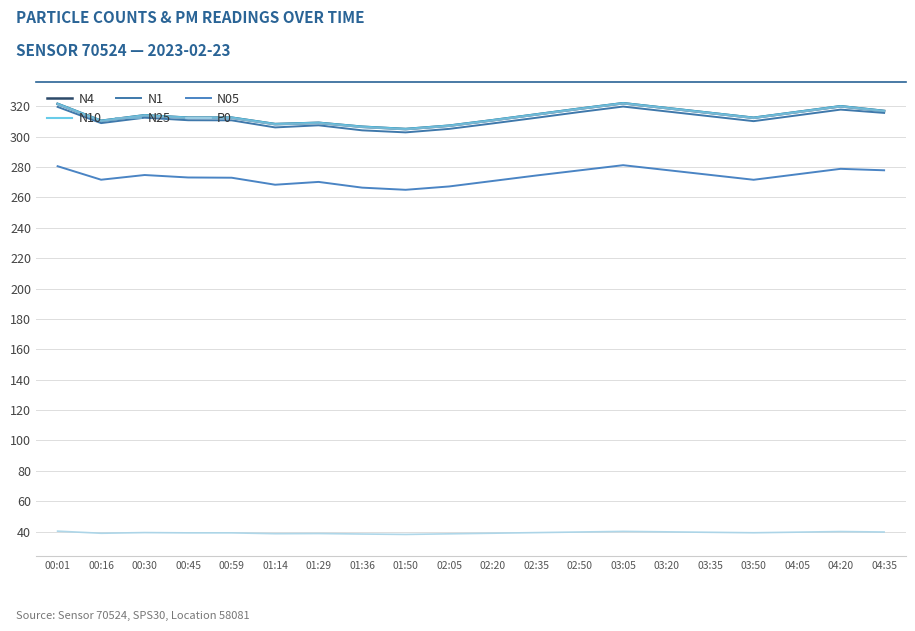

Rank the series by their maximum value, from lowest to highest.

P0, N05, N1, N25, N4, N10